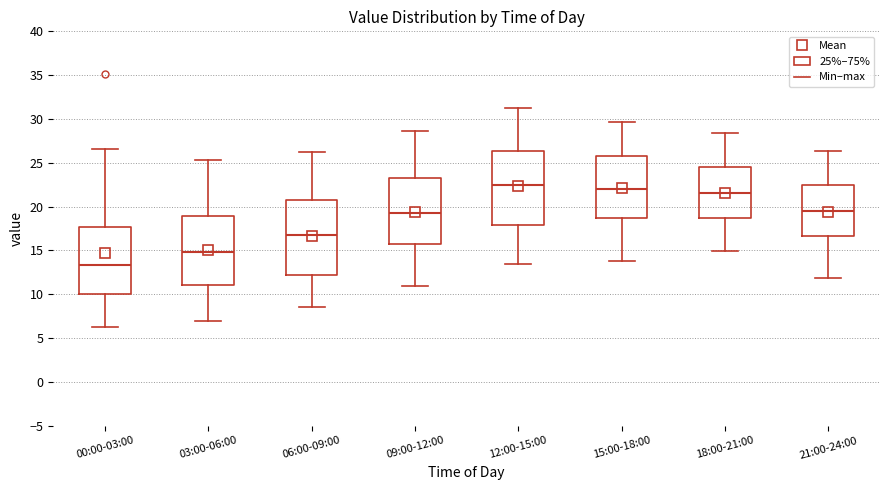

Where does the median line of the box for 21:00-24:00 sit on the y-axis? The values are not printed on the chart, so give them approximately, as read against the axis.

19.5